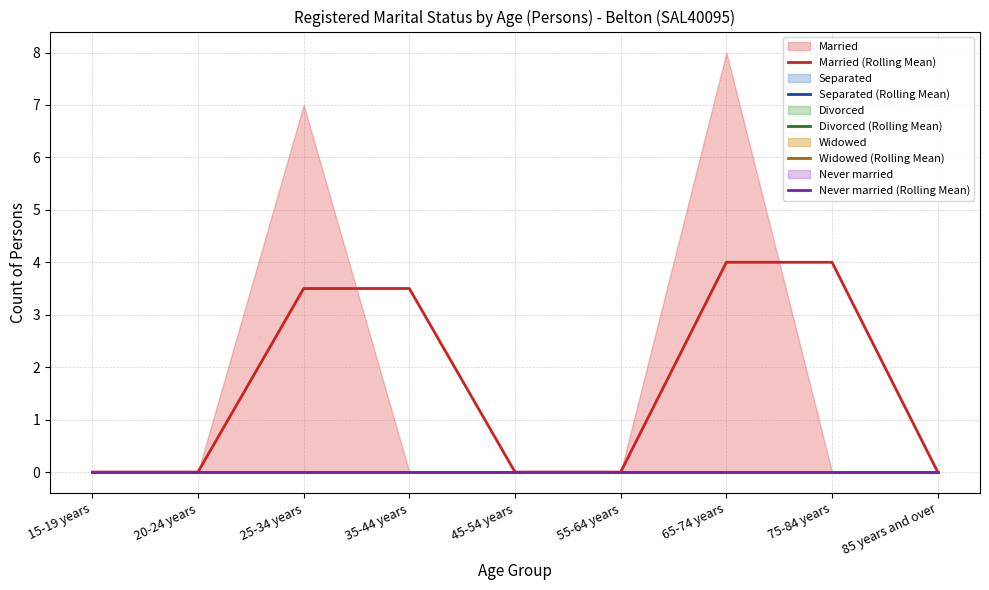

At how many categories does at least one series exceed 1?

4